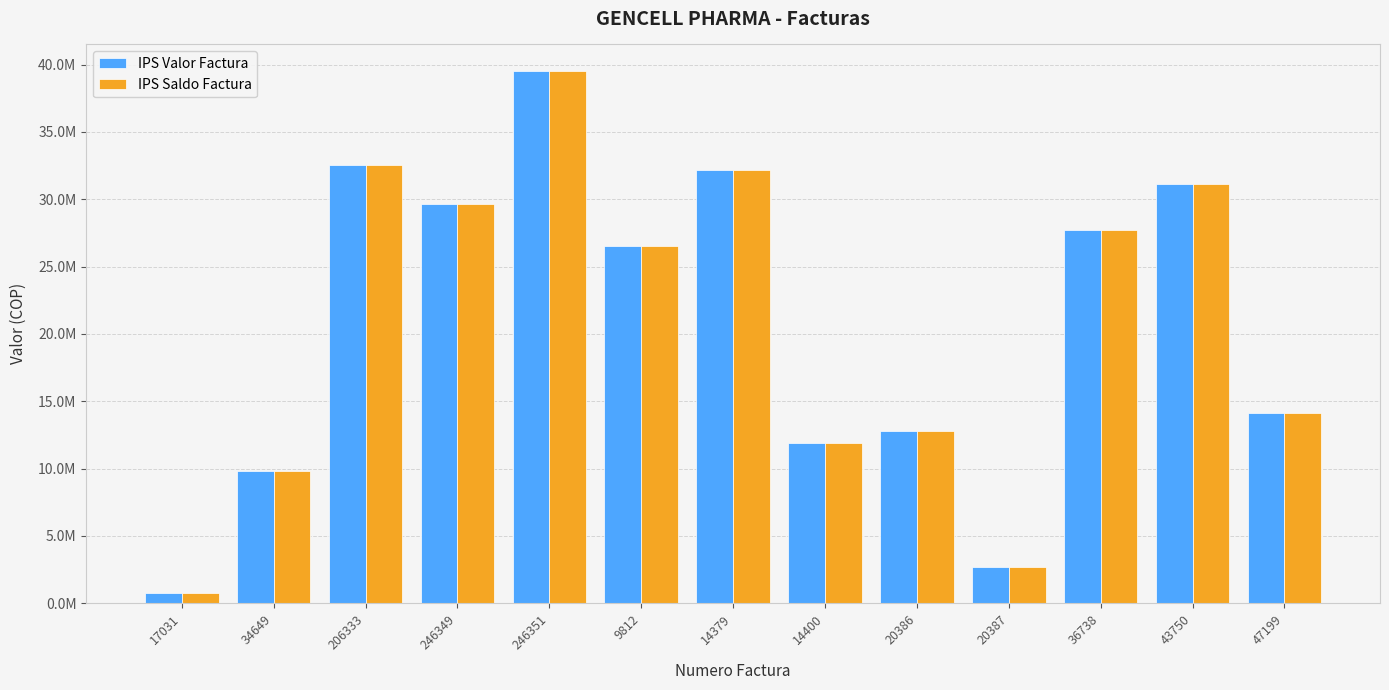

Are the bars grouped side by side (vs. stacked)?

Yes